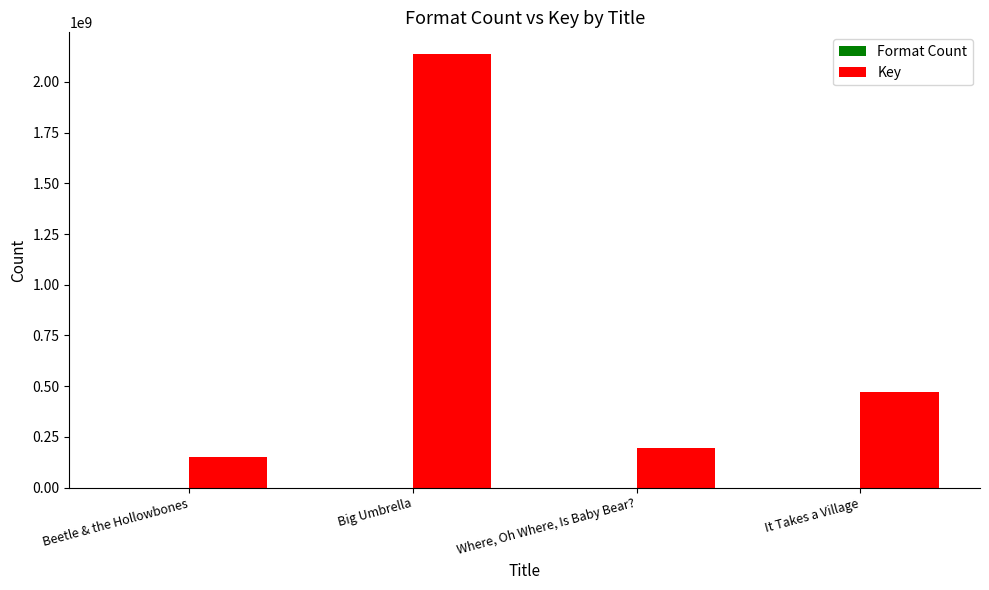

Which series has the largest total across all categories?

Key